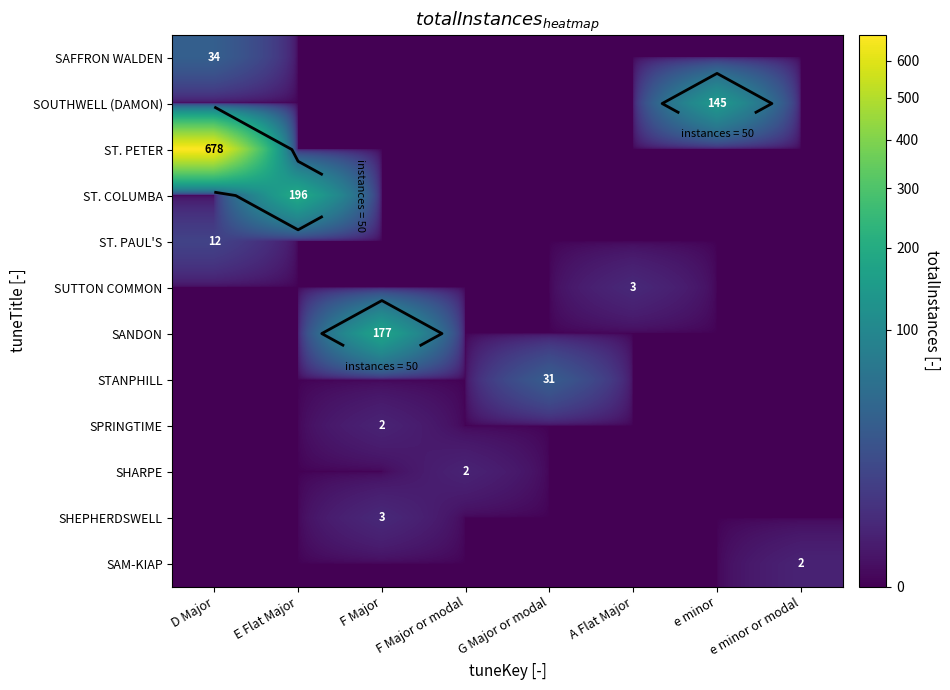

True or false: SOUTHWELL (DAMON) has a value of -64 at e minor or modal.

False